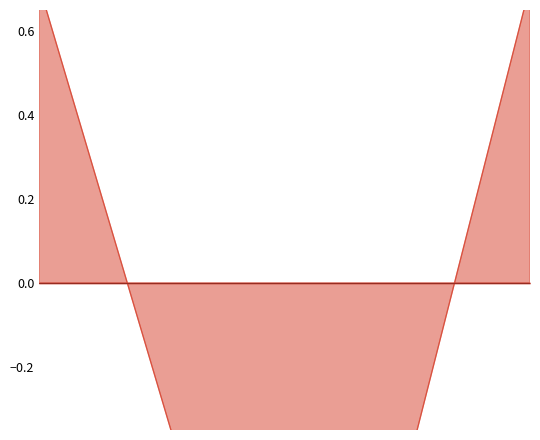

Reading right to left, extract all data points from this chart.

0.7	-1.4	0.7